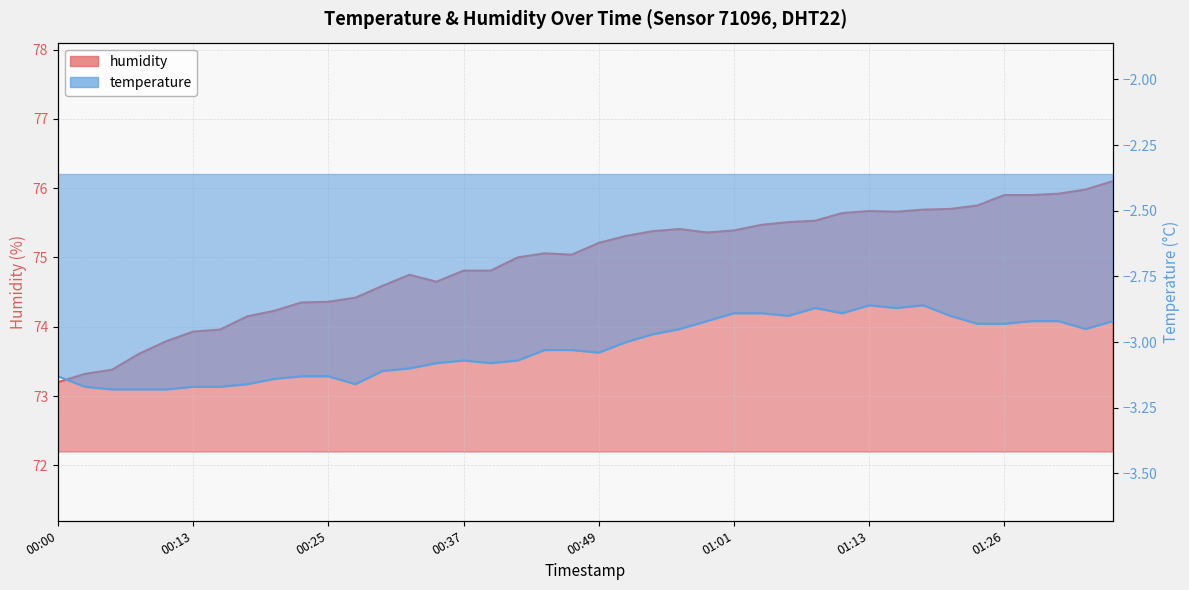

Reading right to left, list all the values displayed in this chart.

humidity: 01:36=76.1	01:33=76.0	01:31=75.9	01:28=75.9	01:26=75.9	01:23=75.8	01:21=75.7	01:18=75.7	01:16=75.7	01:13=75.7	01:11=75.6	01:09=75.5	01:06=75.5	01:04=75.5	01:01=75.4	00:59=75.4	00:56=75.4	00:54=75.4	00:52=75.3	00:49=75.2	00:47=75.0	00:44=75.1	00:42=75.0	00:39=74.8	00:37=74.8	00:35=74.7	00:32=74.8	00:30=74.6	00:27=74.4	00:25=74.4	00:22=74.3	00:20=74.2	00:17=74.2	00:15=74.0	00:13=73.9	00:10=73.8	00:08=73.6	00:05=73.4	00:03=73.3	00:00=73.2
temperature: 01:36=-2.9	01:33=-3.0	01:31=-2.9	01:28=-2.9	01:26=-2.9	01:23=-2.9	01:21=-2.9	01:18=-2.9	01:16=-2.9	01:13=-2.9	01:11=-2.9	01:09=-2.9	01:06=-2.9	01:04=-2.9	01:01=-2.9	00:59=-2.9	00:56=-3.0	00:54=-3.0	00:52=-3.0	00:49=-3.0	00:47=-3.0	00:44=-3.0	00:42=-3.1	00:39=-3.1	00:37=-3.1	00:35=-3.1	00:32=-3.1	00:30=-3.1	00:27=-3.2	00:25=-3.1	00:22=-3.1	00:20=-3.1	00:17=-3.2	00:15=-3.2	00:13=-3.2	00:10=-3.2	00:08=-3.2	00:05=-3.2	00:03=-3.2	00:00=-3.1